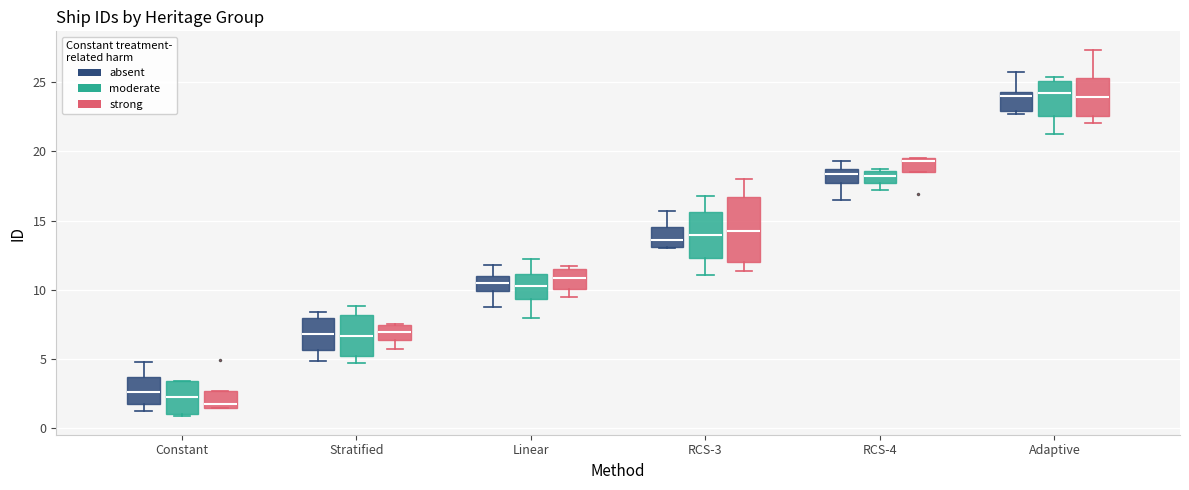

Which box's median line is the lowest?

Constant (strong)